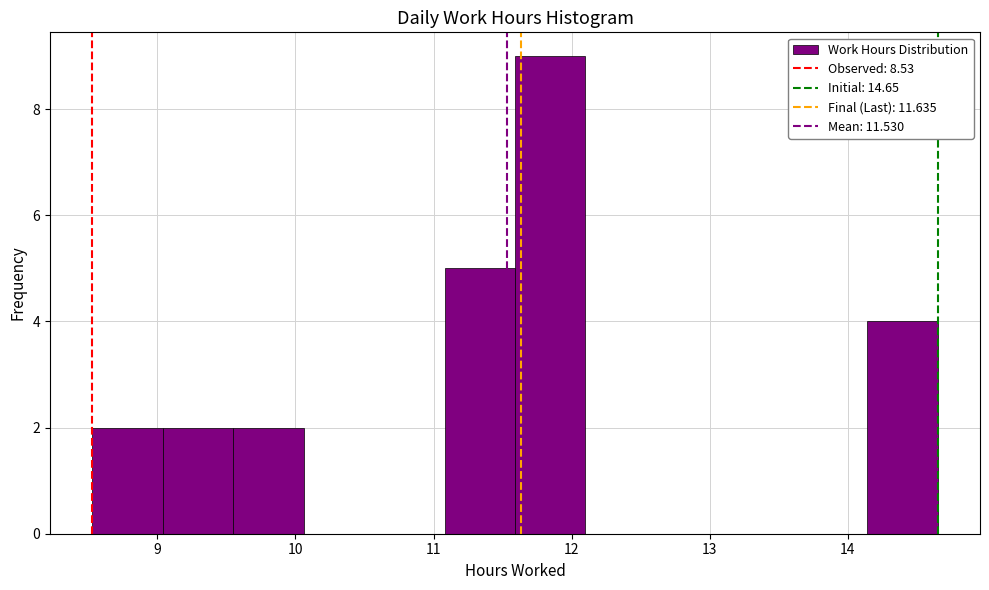

Which range on the x-axis has the tallest bar?

11.59 to 12.10